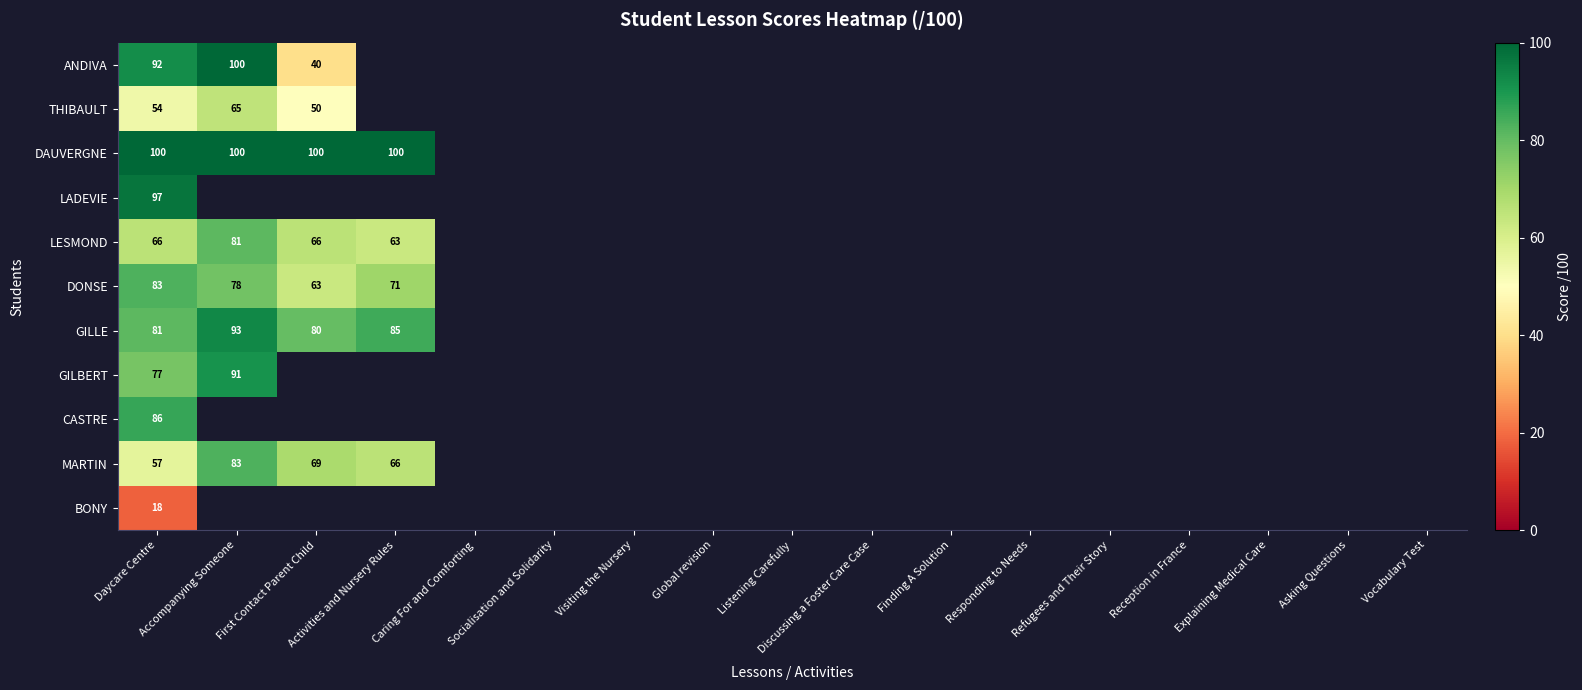

At which category does the chart reach its peak across all series?

Accompanying Someone